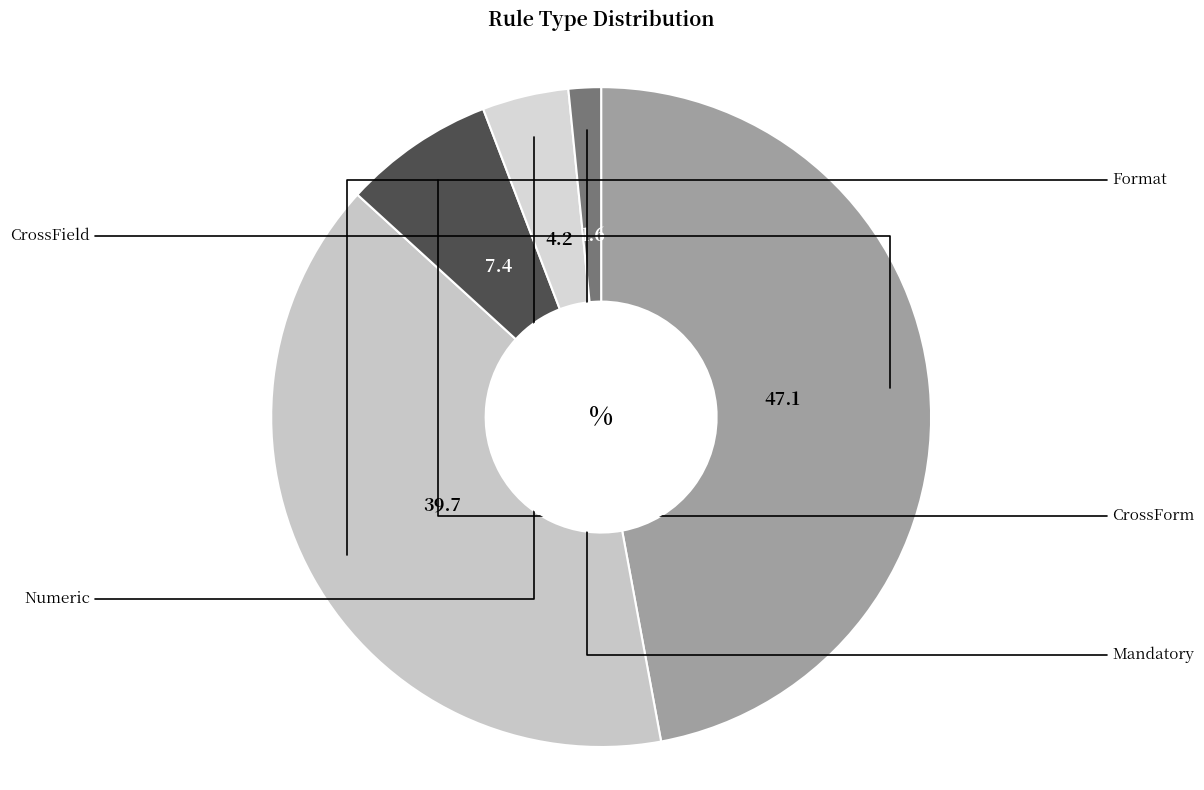

Is there any slice that represents more than half of the pie?

No